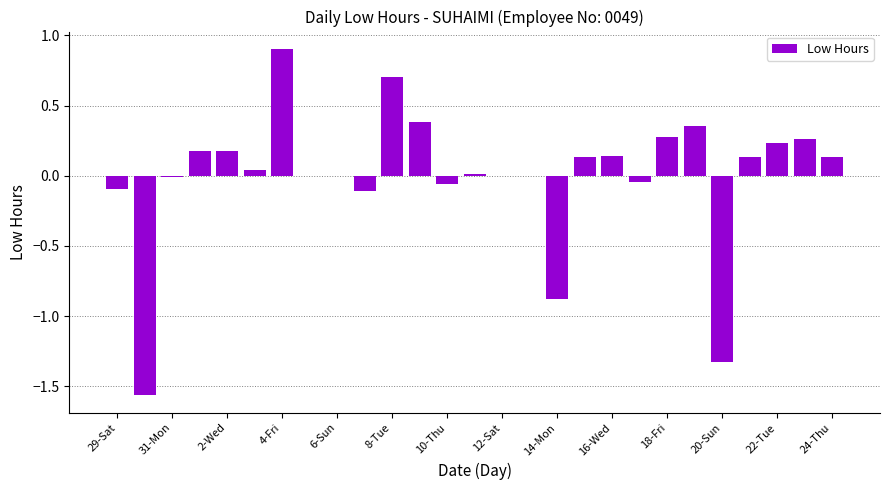

What is the maximum value shown in the chart?

0.9